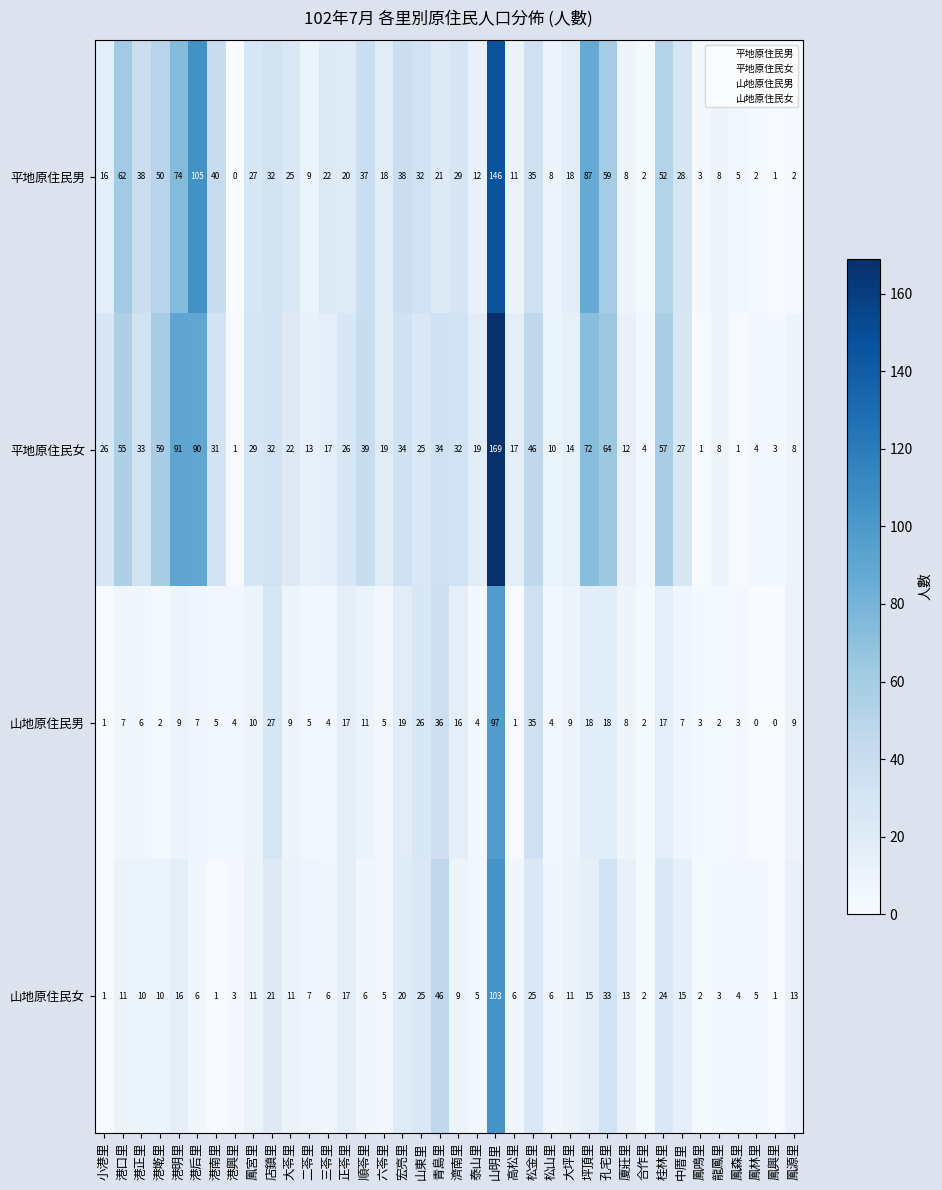

What is the difference between the highest and lowest values at 松金里?

21